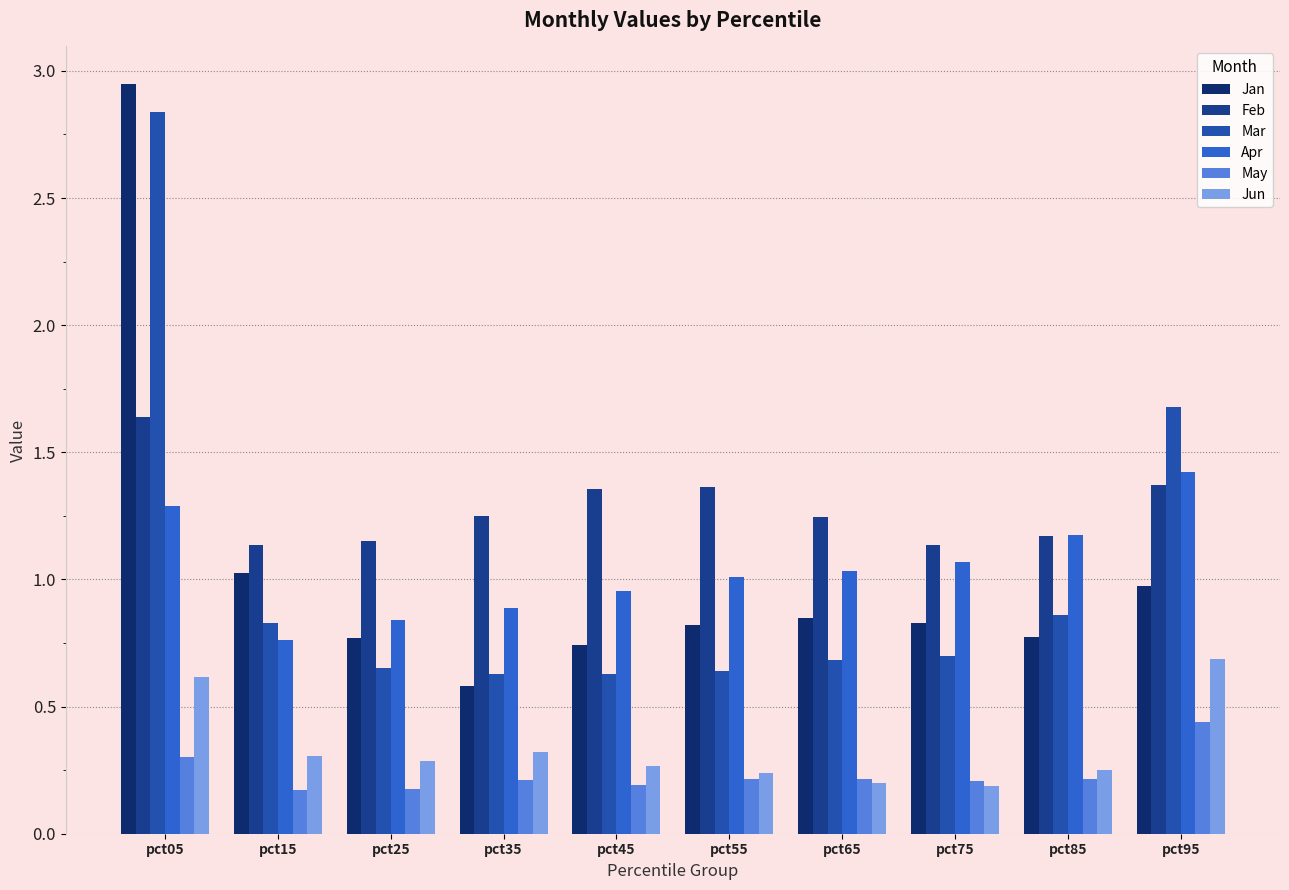

The value of Jan at pct95 is 0.6. True or false?

False